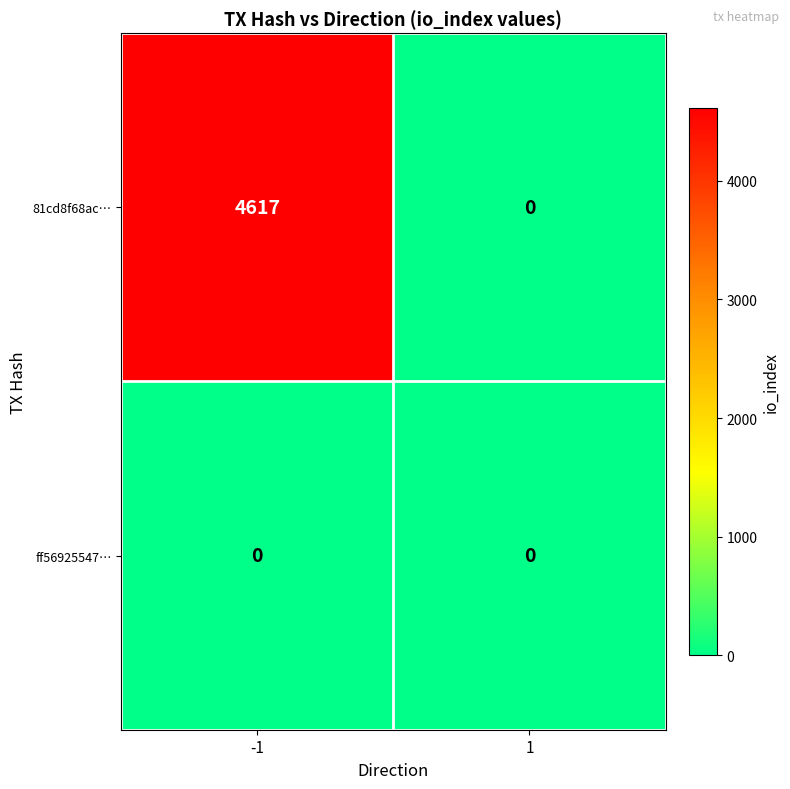

Reading left to right, transcribe all the data shown in this chart.

81cd8f68ac…: -1=4617	1=0
ff56925547…: -1=0	1=0